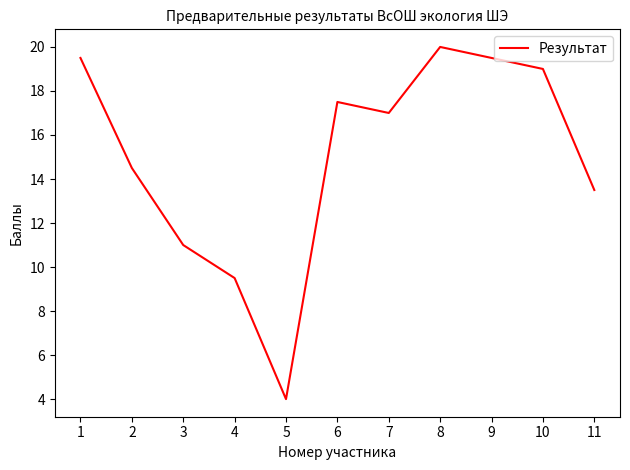

What is the difference between the maximum and minimum values?

16.0